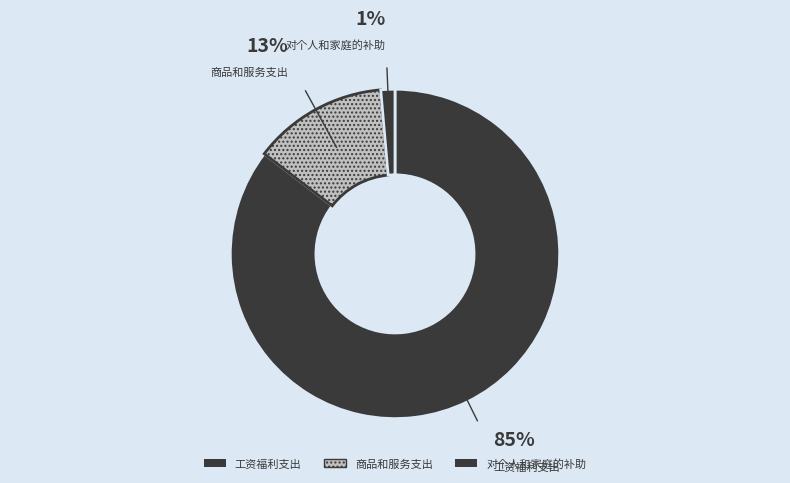

What percentage is the 工资福利支出 slice, to the nearest percent?

85%